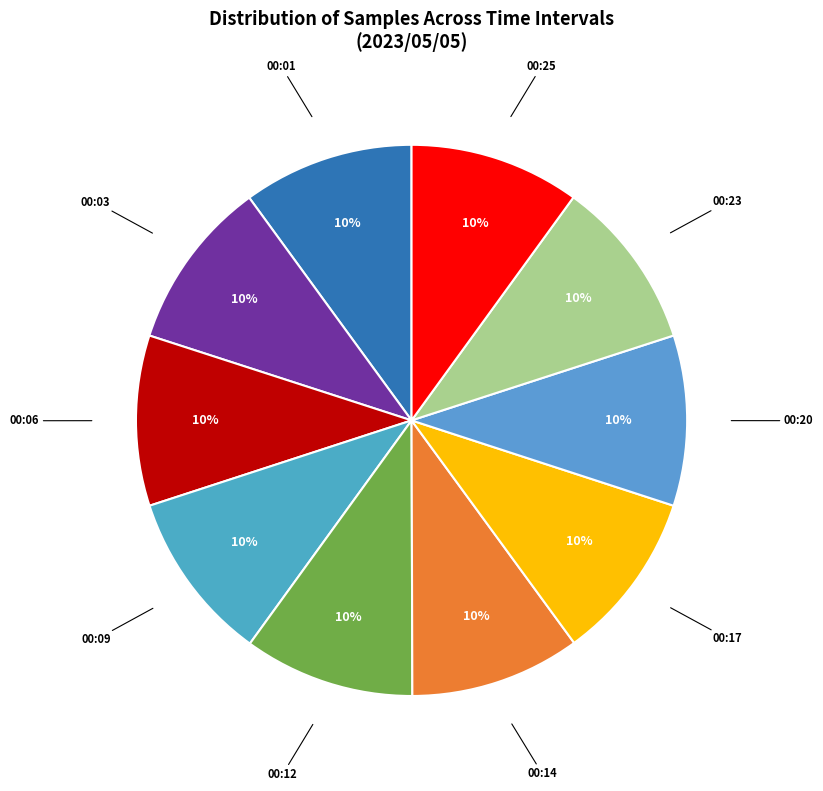

What is the ratio of the value at 00:09 to the value at 00:17?

1.0